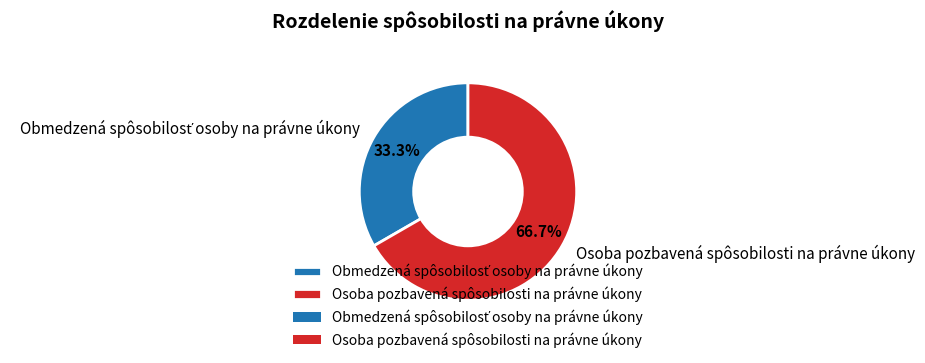

What percentage is NOT represented by Osoba pozbavená spôsobilosti na právne úkony?

33.3%